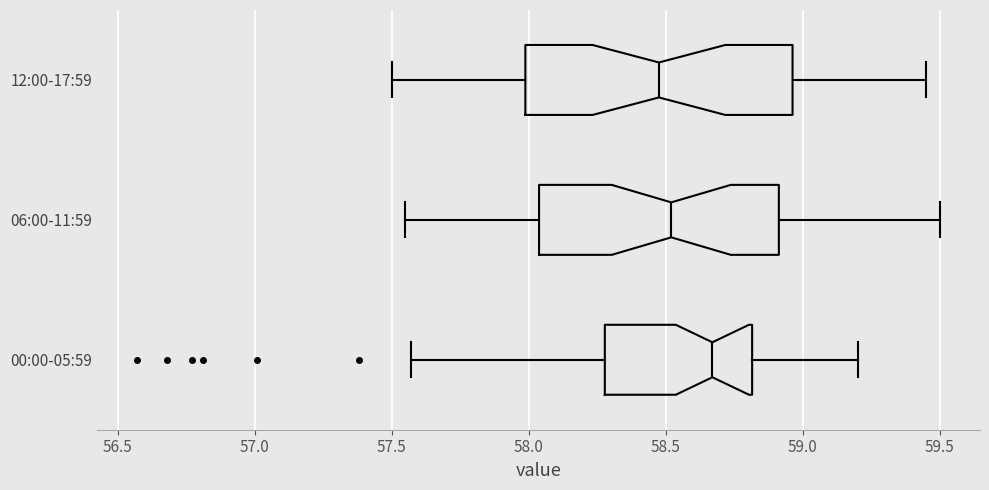

Which box has the furthest to the right median line?

00:00-05:59